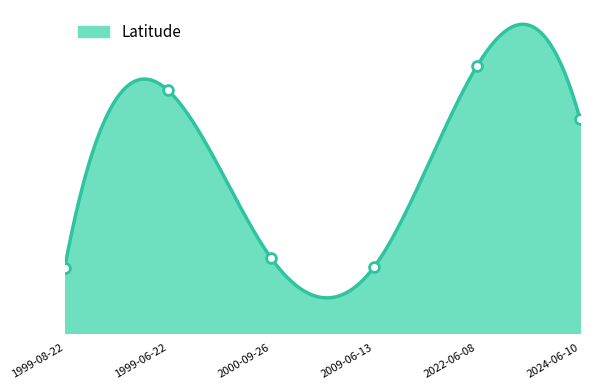

Which has a higher value, 2000-09-26 or 1999-06-22?

1999-06-22